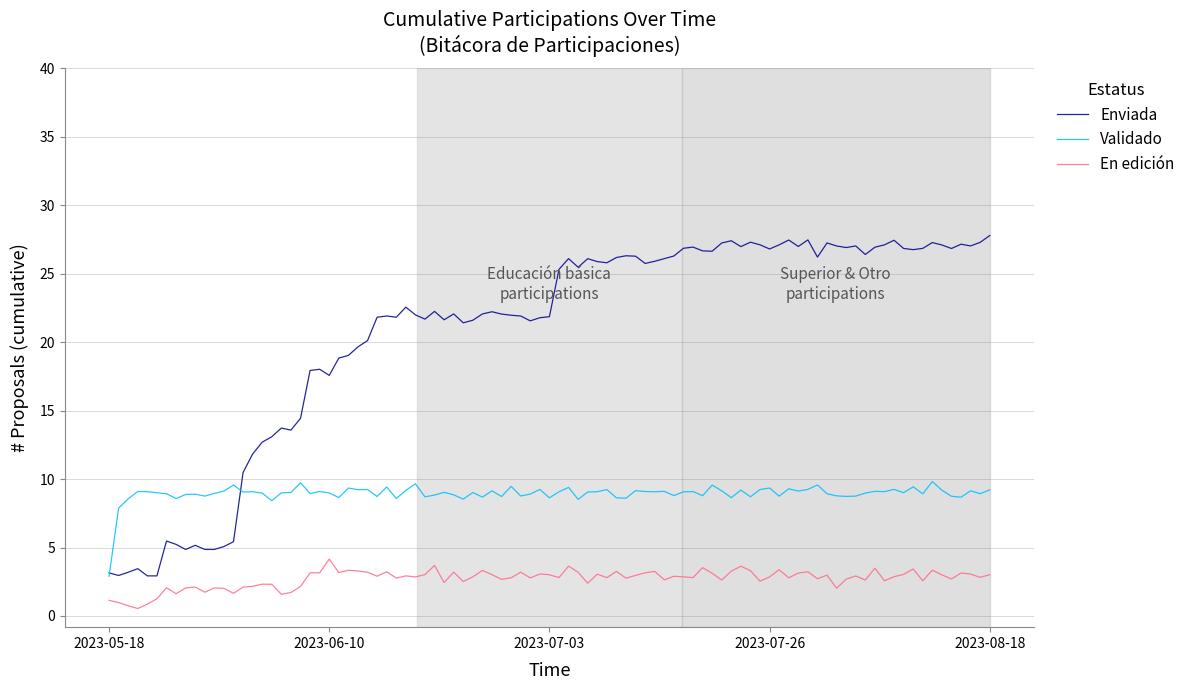

What is the sum of all Validado values?

831.3